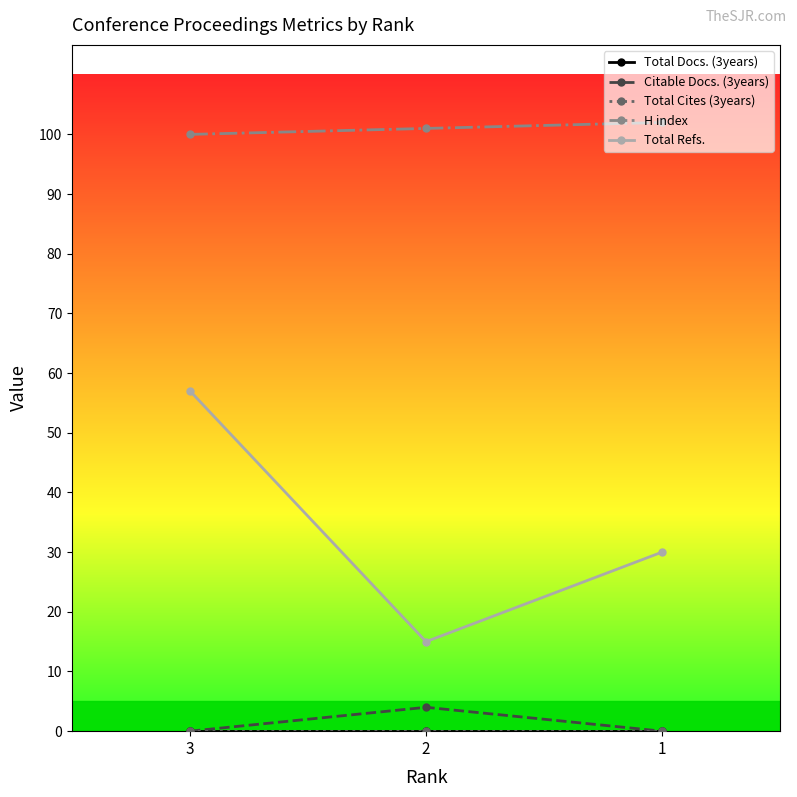

What is the value of the Total Refs. point at the 2nd from the left?

15